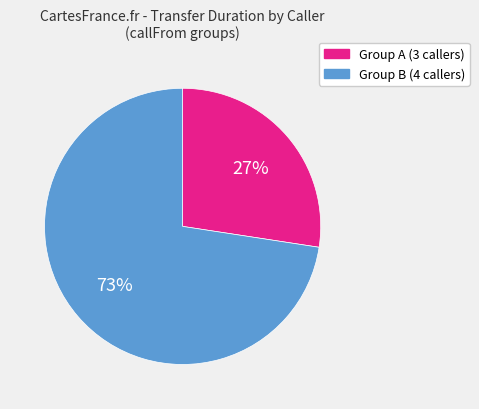

To the nearest percent, what is the average slice percentage?

50%